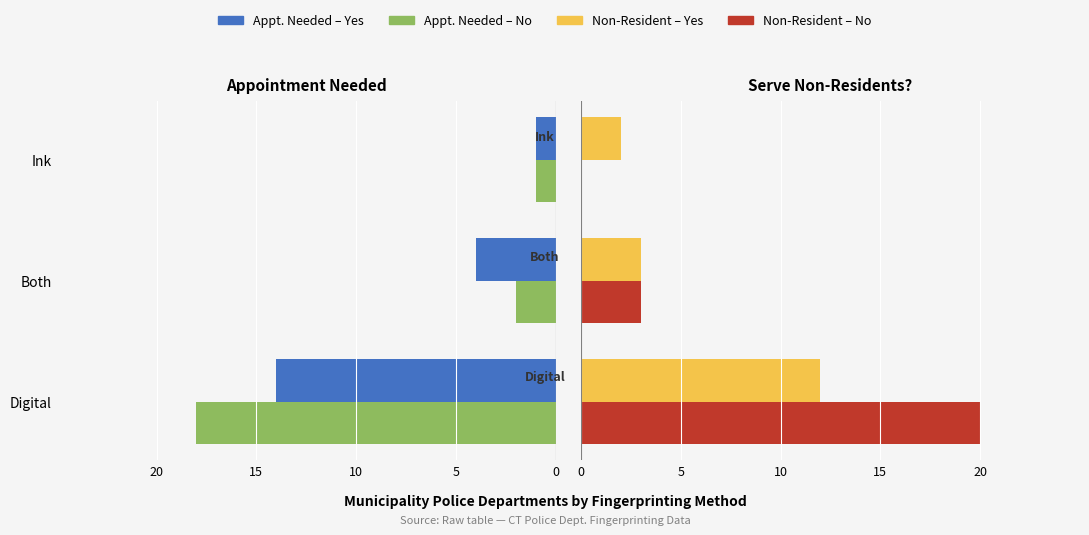

Which series has the widest spread of values?

Non-Resident – No